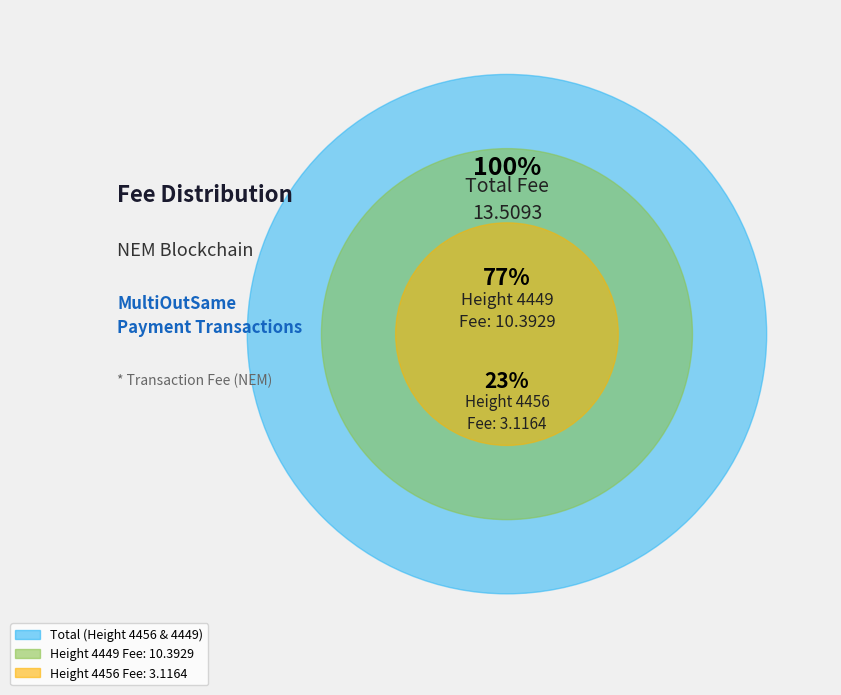

Is it true that 4456 is 23% of the pie?

True